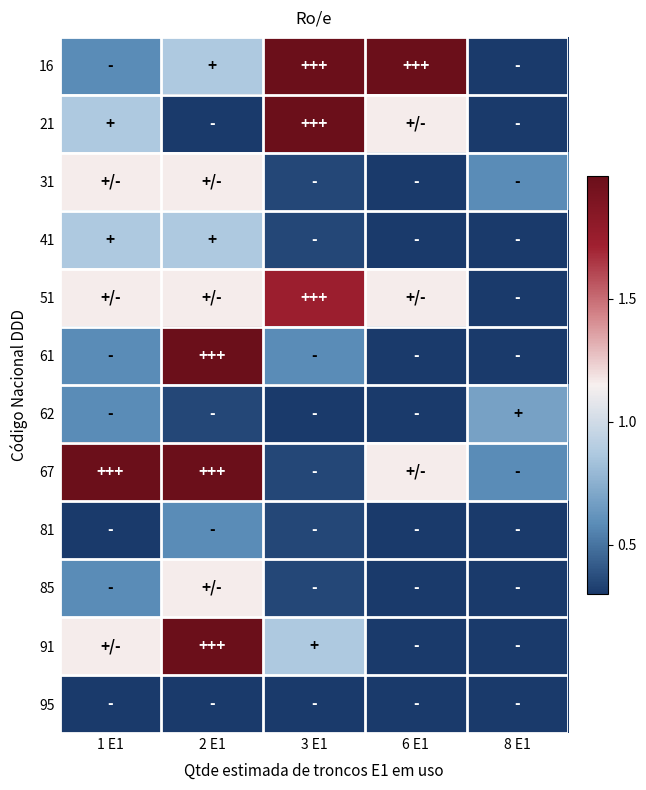

Which has a higher value, 2 E1 or 8 E1?

2 E1